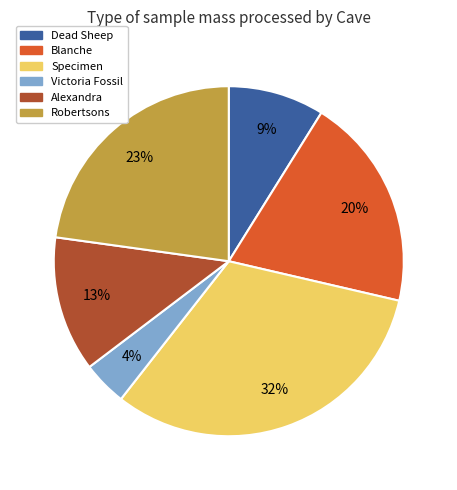

To the nearest percent, what is the difference between the largest and smallest slice percentages?

28%